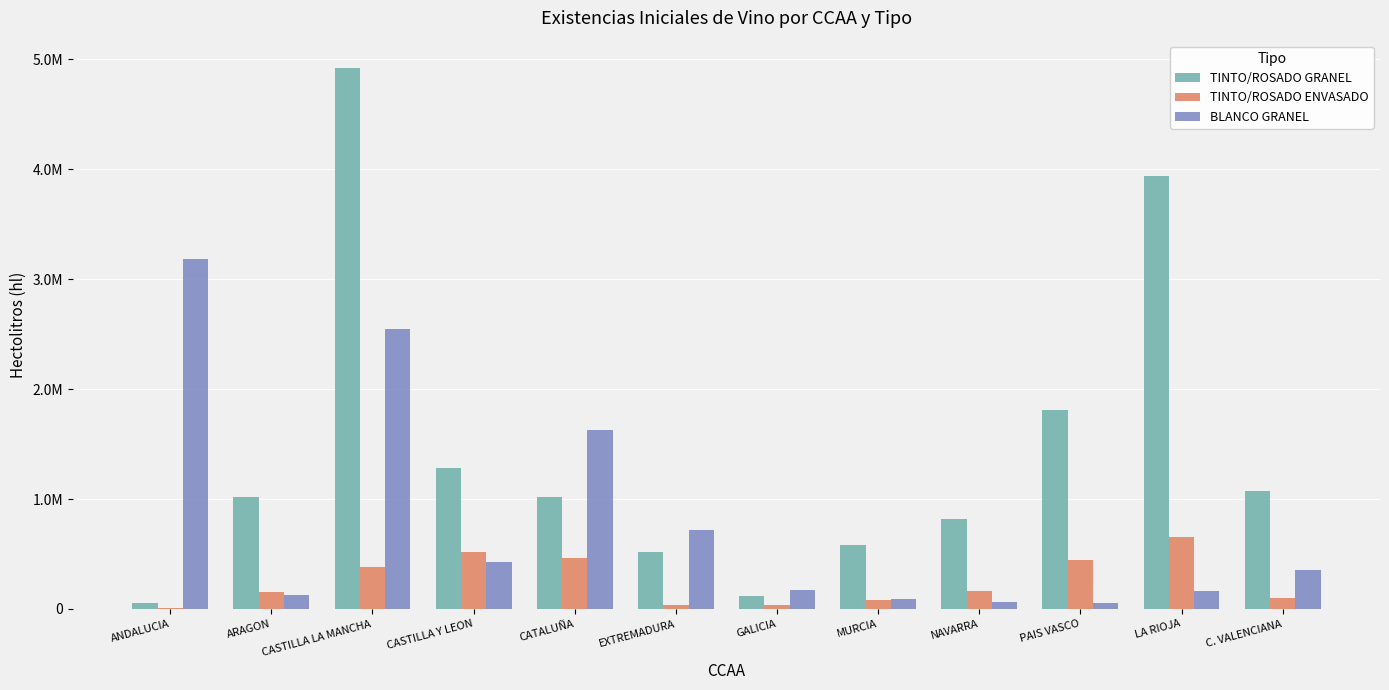

Reading left to right, extract all data points from this chart.

TINTO/ROSADO GRANEL: ANDALUCIA=55122	ARAGON=1019813	CASTILLA LA MANCHA=4921748	CASTILLA Y LEON=1286336	CATALUÑA=1015385	EXTREMADURA=520575	GALICIA=113998	MURCIA=578277	NAVARRA=816305	PAIS VASCO=1806257	LA RIOJA=3932756	C. VALENCIANA=1072367
TINTO/ROSADO ENVASADO: ANDALUCIA=12746	ARAGON=157359	CASTILLA LA MANCHA=380772	CASTILLA Y LEON=513726	CATALUÑA=459101	EXTREMADURA=32944	GALICIA=35488	MURCIA=79479	NAVARRA=165952	PAIS VASCO=441883	LA RIOJA=656294	C. VALENCIANA=99552
BLANCO GRANEL: ANDALUCIA=3178427	ARAGON=123529	CASTILLA LA MANCHA=2546398	CASTILLA Y LEON=429788	CATALUÑA=1625282	EXTREMADURA=715591	GALICIA=174700	MURCIA=88365	NAVARRA=61483	PAIS VASCO=51197	LA RIOJA=163623	C. VALENCIANA=352876